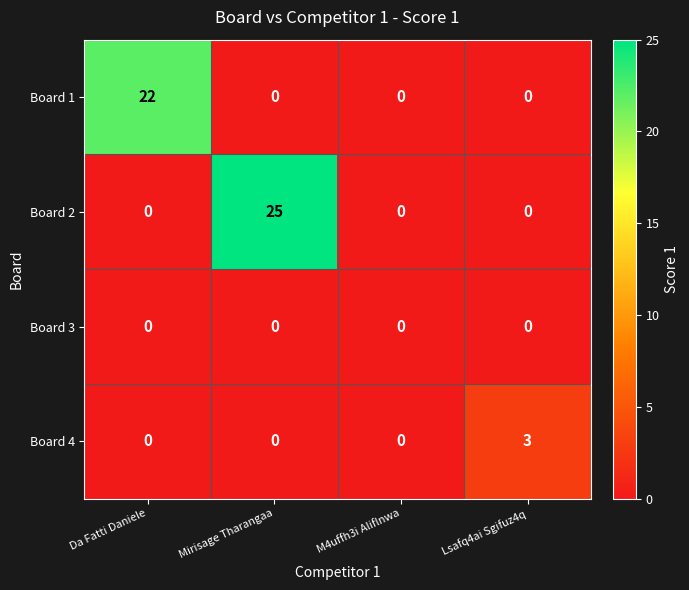

At which category is the sum across all series the highest?

Mirisage Tharangaa